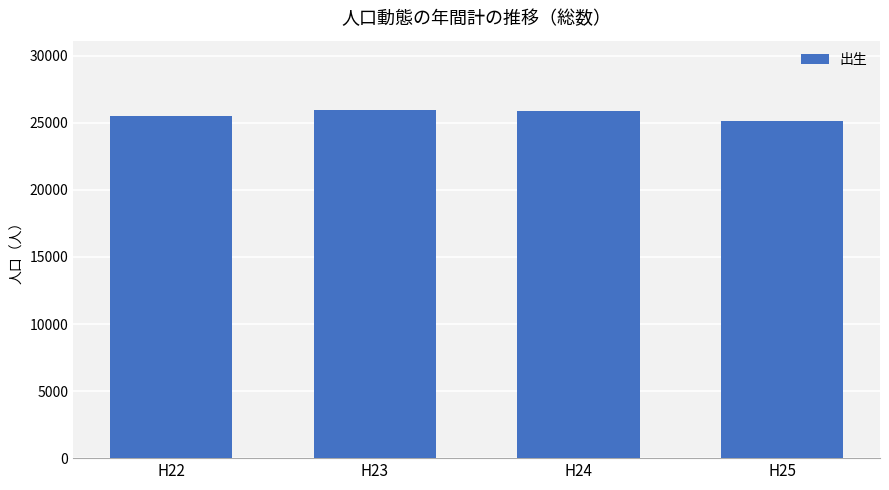

What is the minimum value shown in the chart?

25110